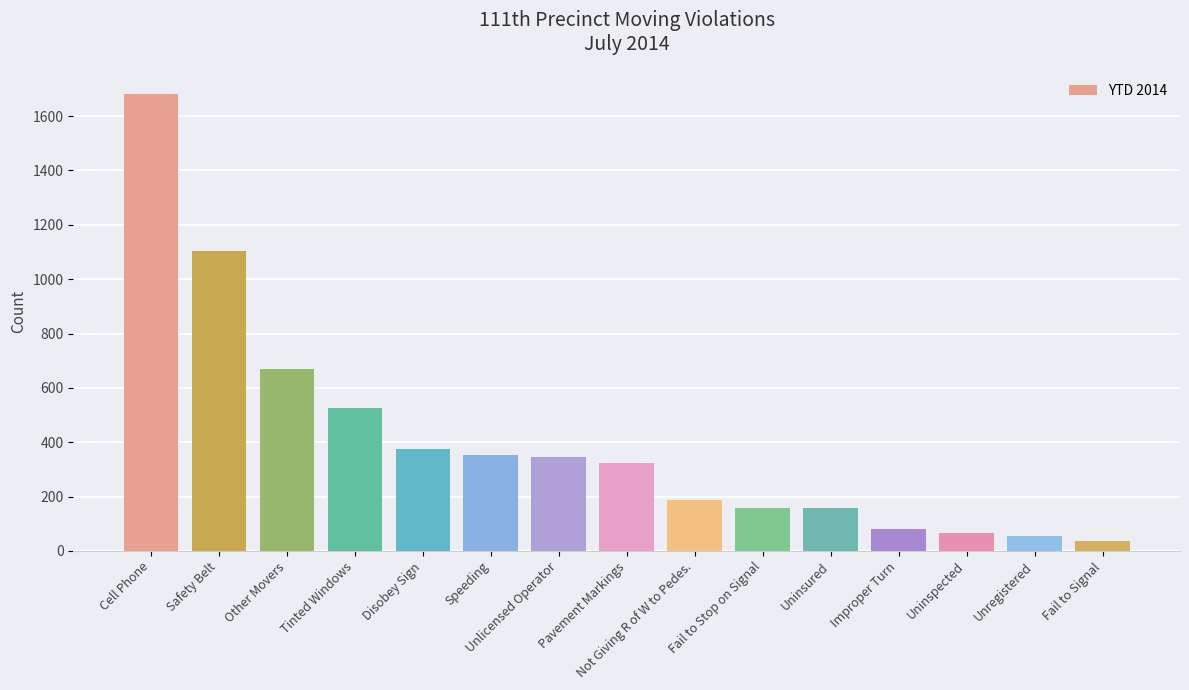

What is the minimum value shown in the chart?

35